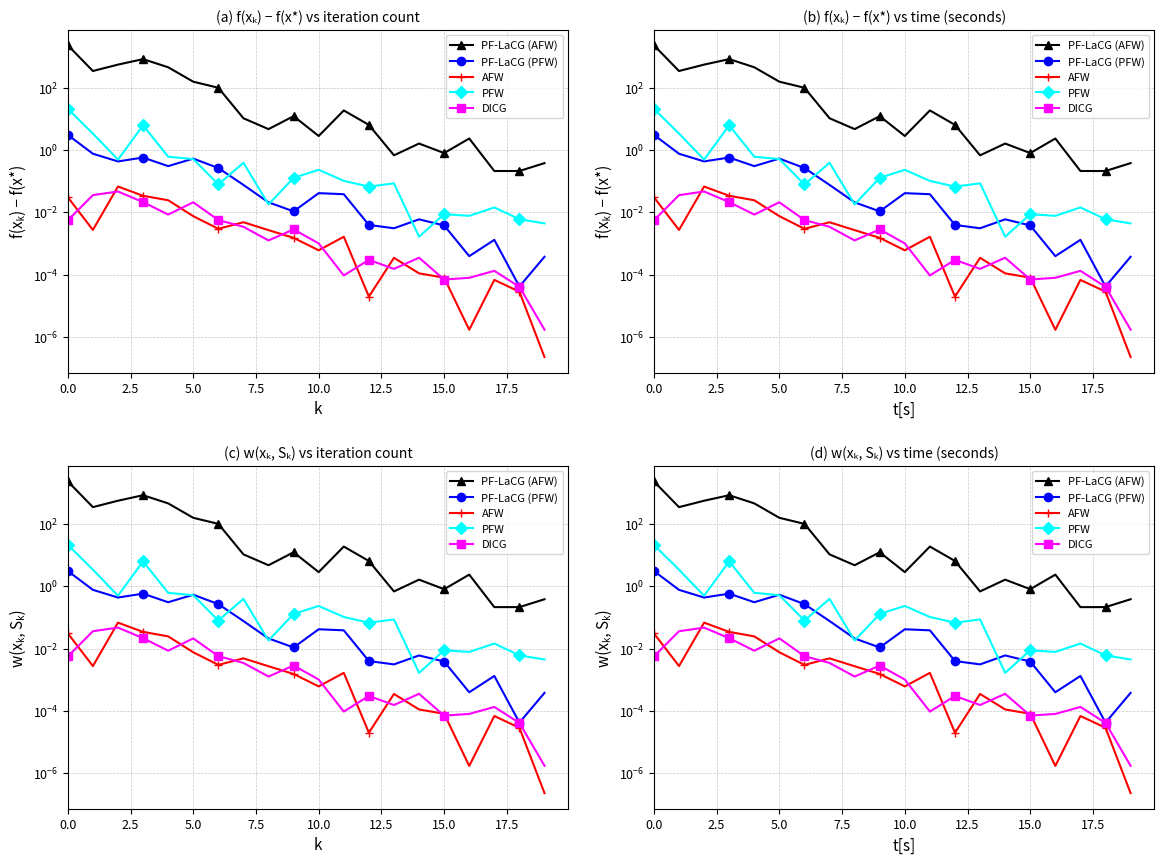

After their last crossing, which series has the higher values: AFW or DICG?

DICG